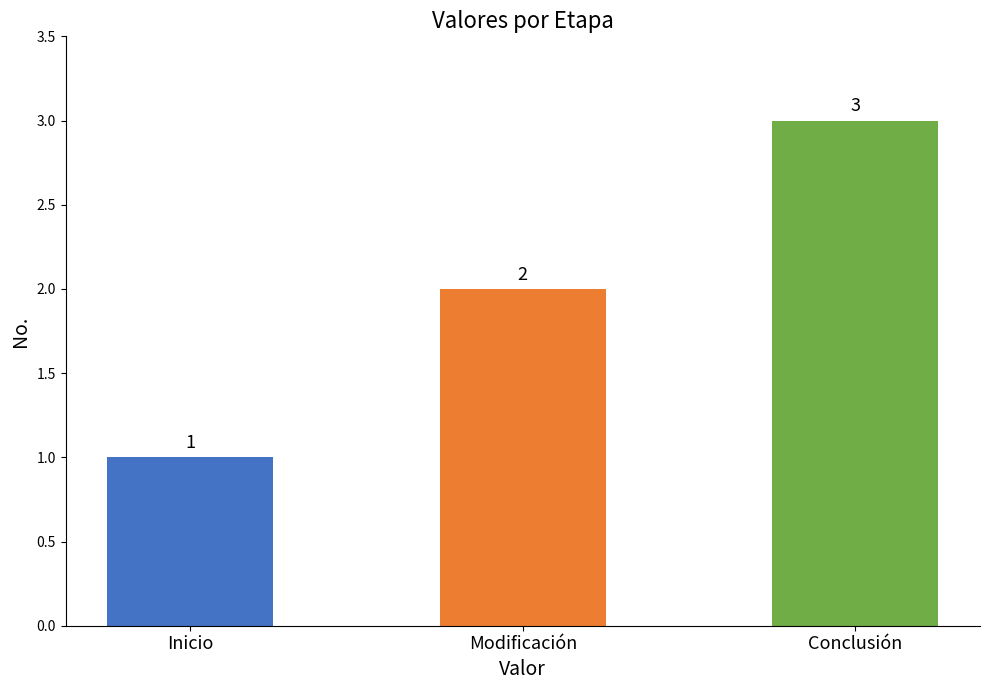

The chart shows a value of 1 at Modificación. True or false?

False